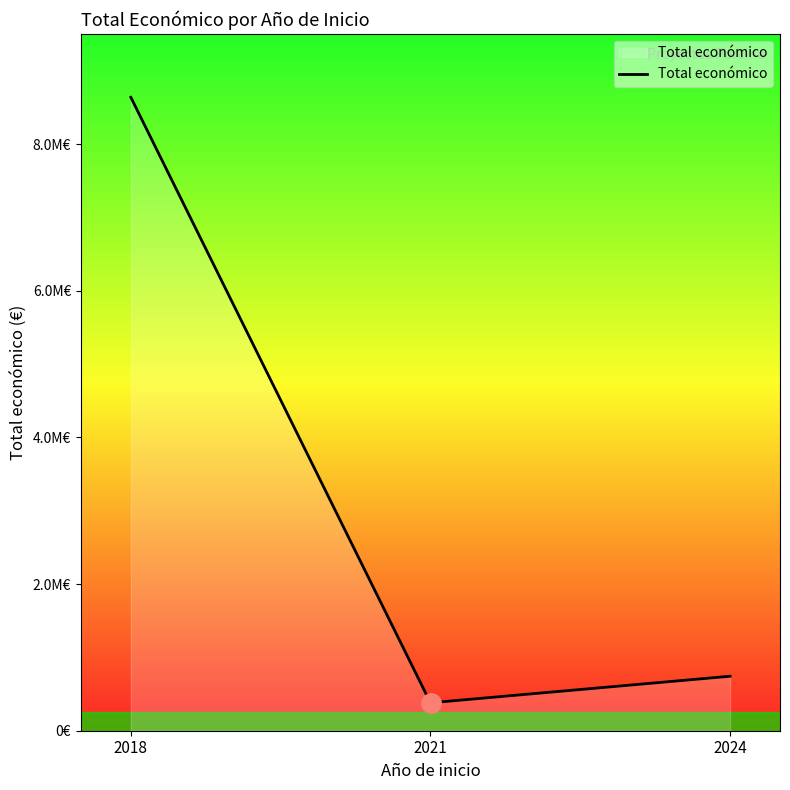

Is this an area chart (filled region under the line)?

Yes